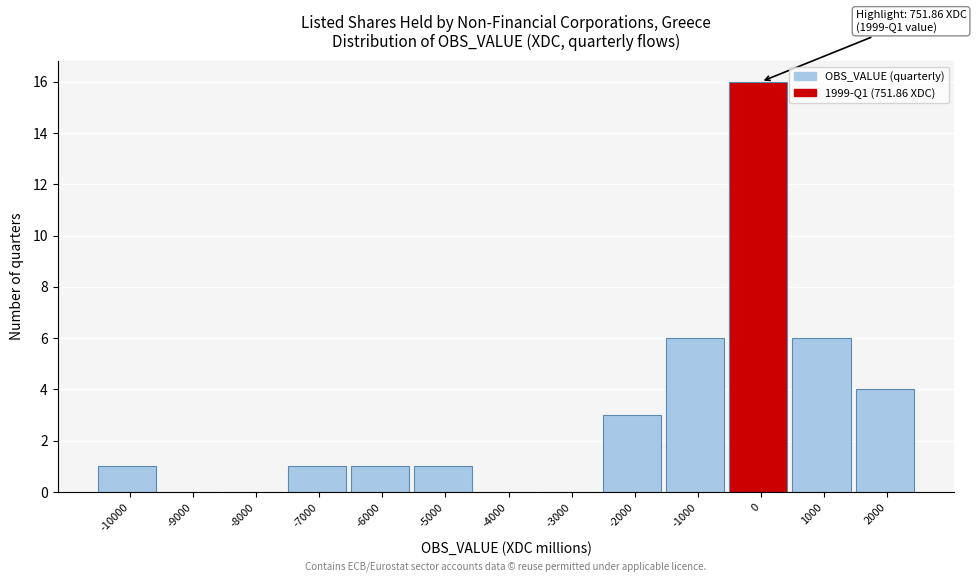

True or false: the data shows 1 at 1000.

False